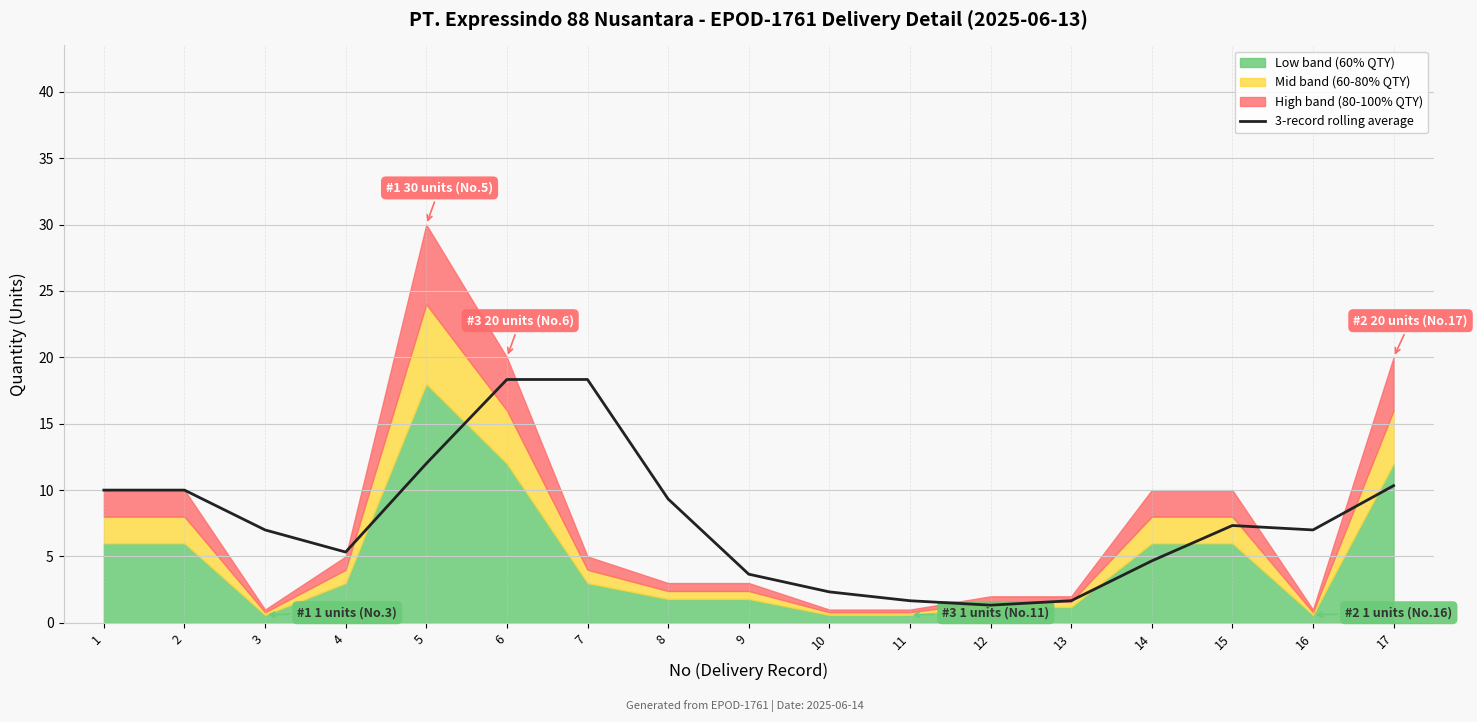

The value at 7 is 18.3. True or false?

True